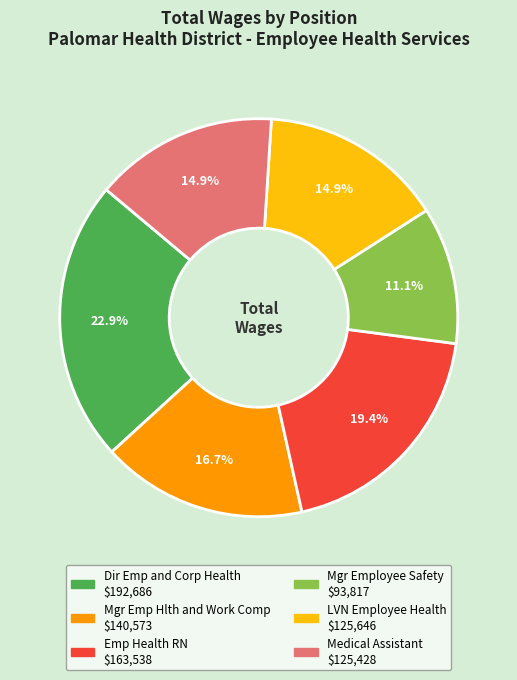

To the nearest percent, what is the difference between the largest and smallest slice percentages?

12%